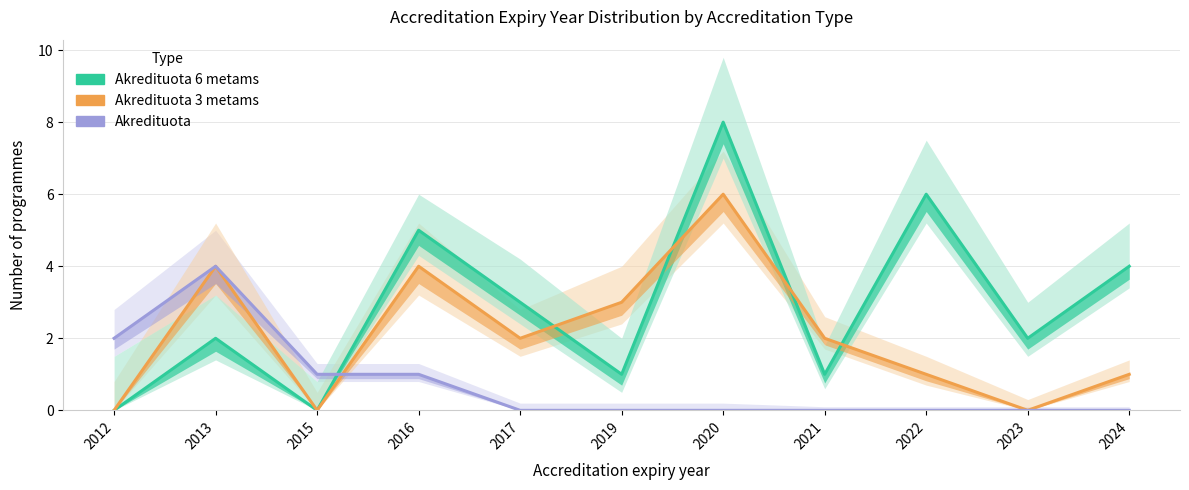

Rank the series by their maximum value, from lowest to highest.

Akredituota, Akredituota 3 metams, Akredituota 6 metams